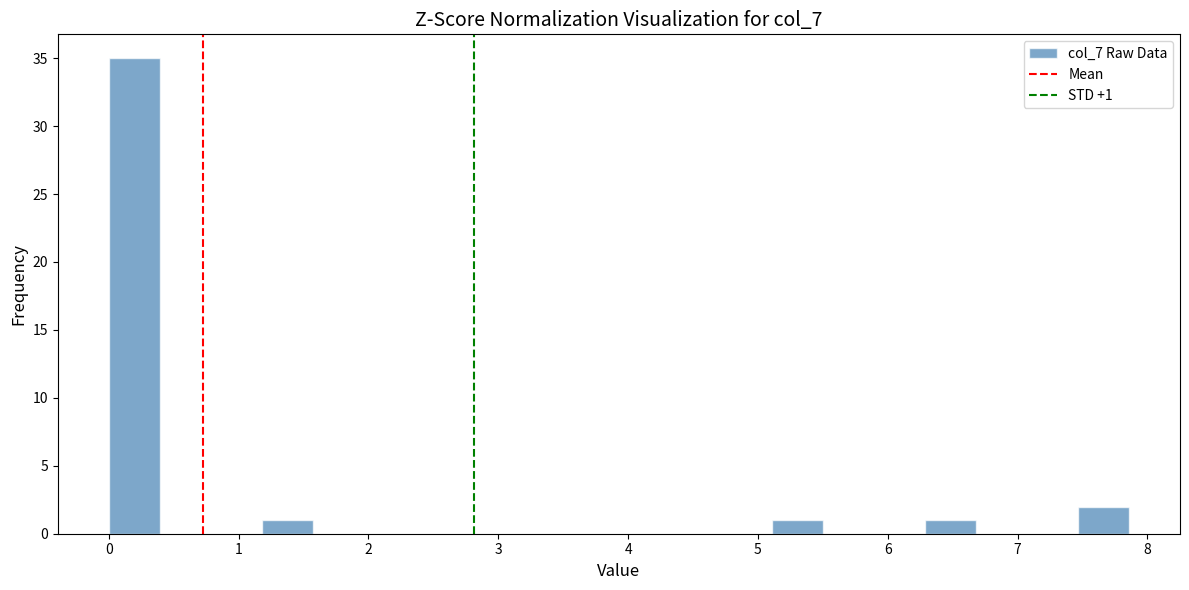

Read against the x-axis, roughly where is the centre of the tallest bar?

0.2